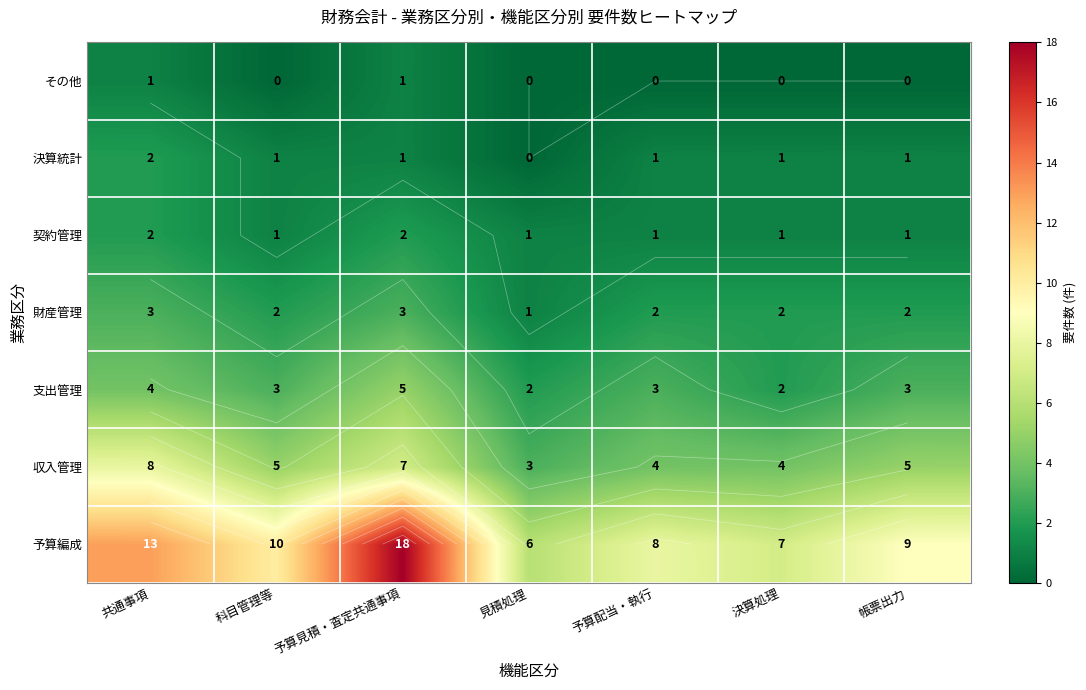

At 決算処理, list the series in order from smallest to largest.

その他, 契約管理, 決算統計, 支出管理, 財産管理, 収入管理, 予算編成